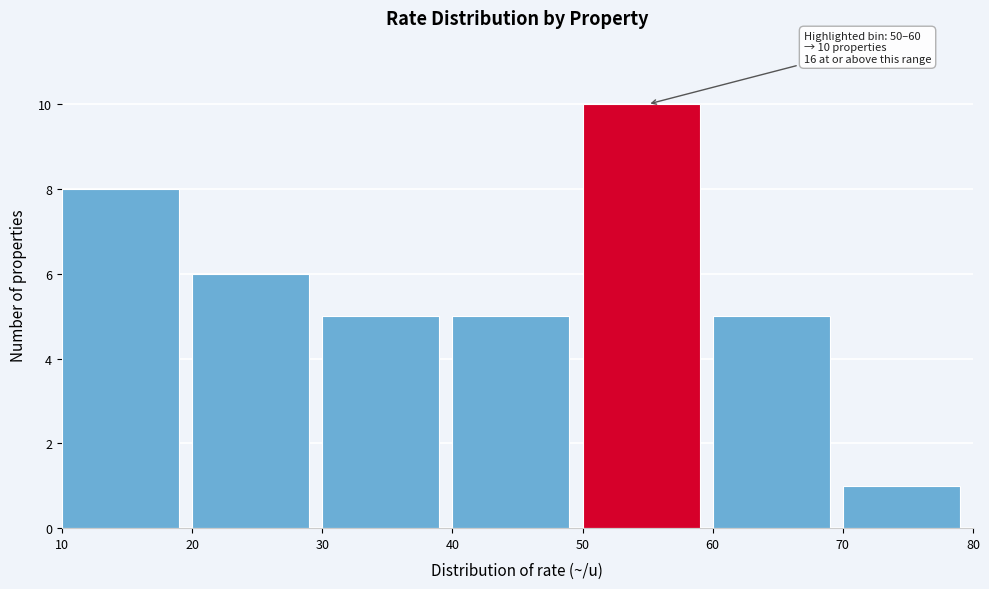

Which range on the x-axis has the tallest bar?

50 to 60